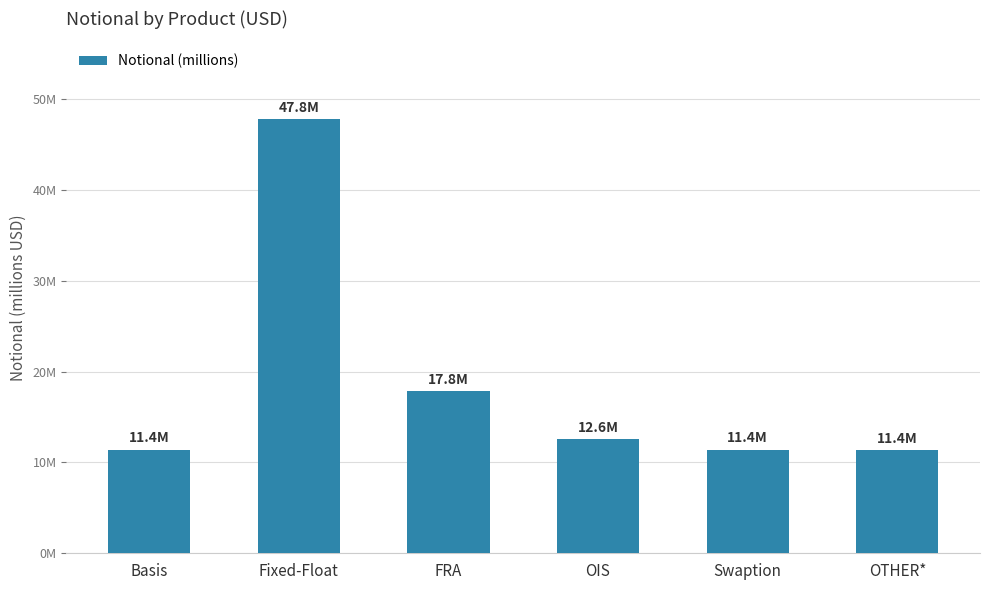

What position from the left is FRA?

3